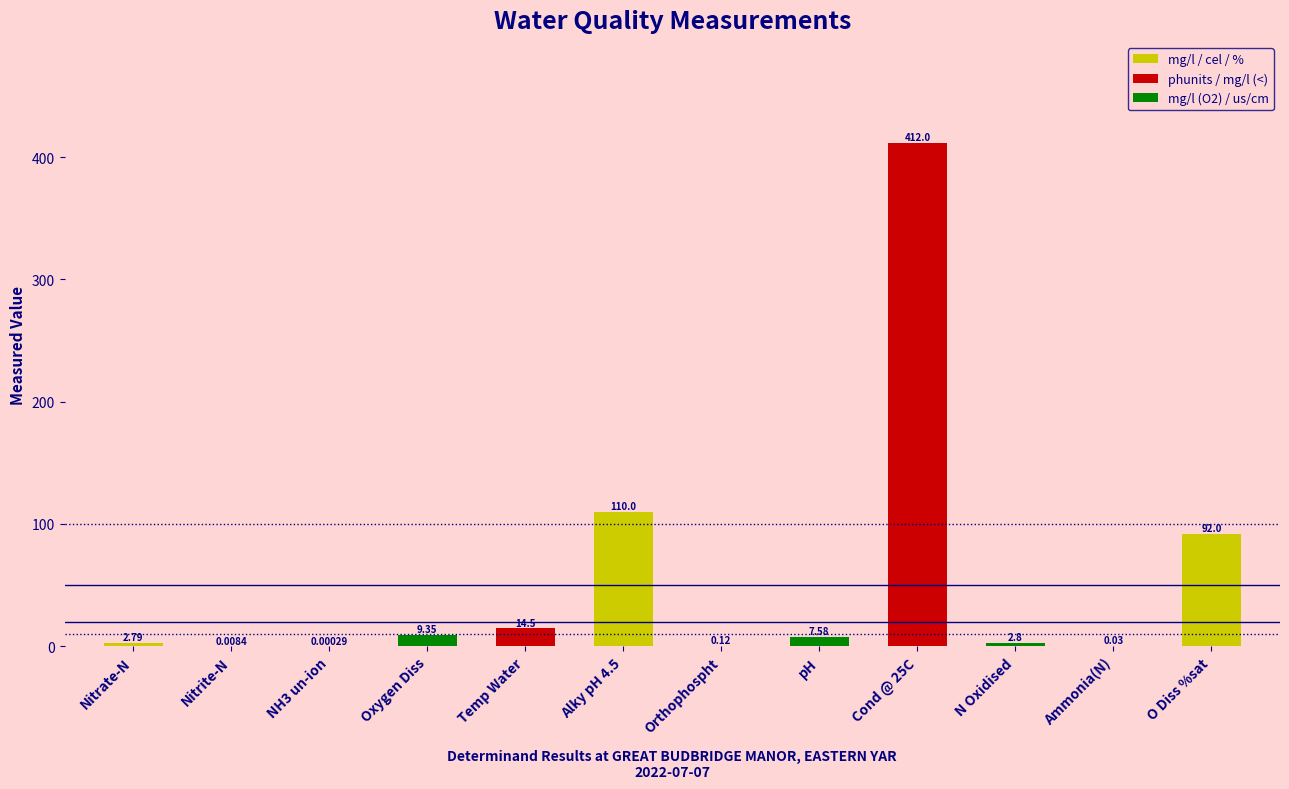

What is the change in value from Nitrate-N to pH?

+4.8